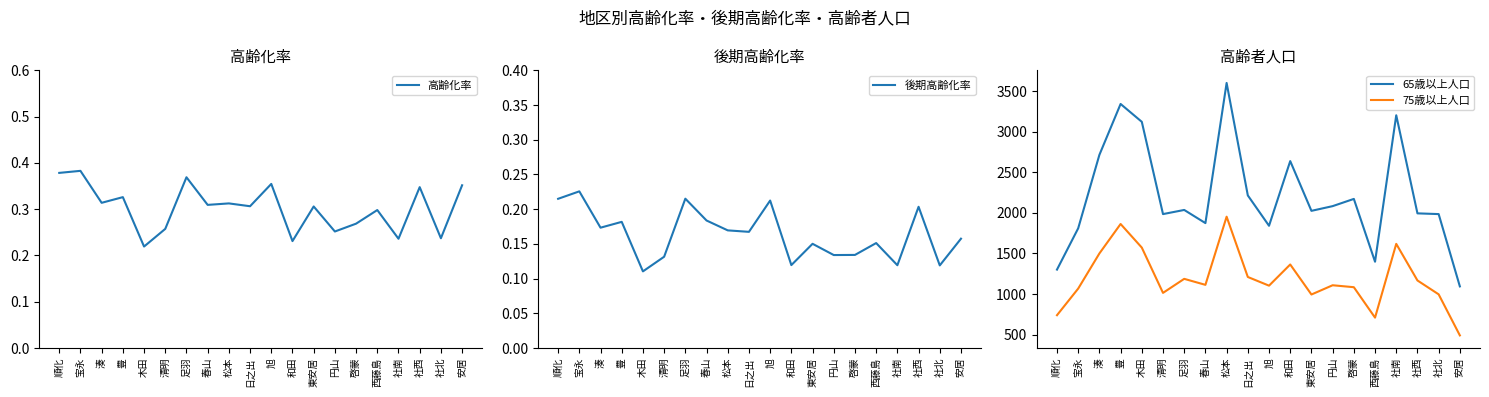

What is the minimum value shown in the chart?

0.1